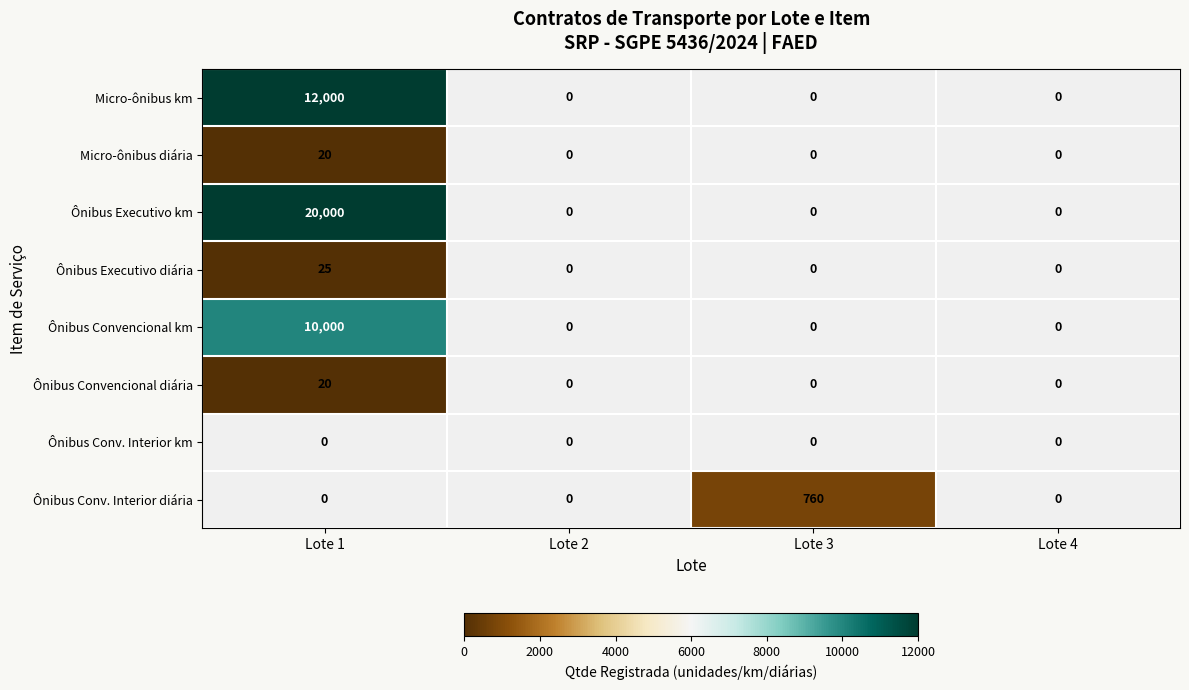

How many positive values does the Ônibus Convencional diária series have?

1